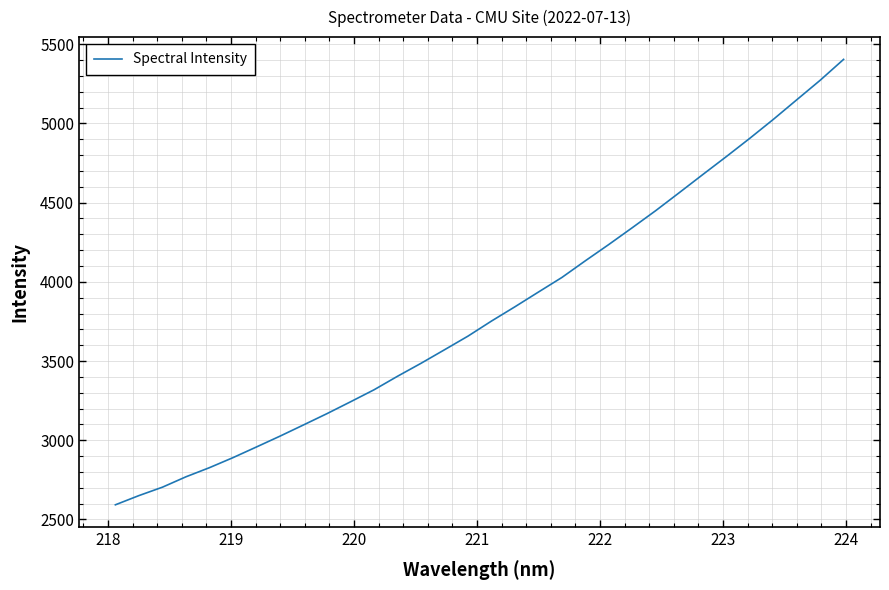

How many lines are shown in the chart?

1